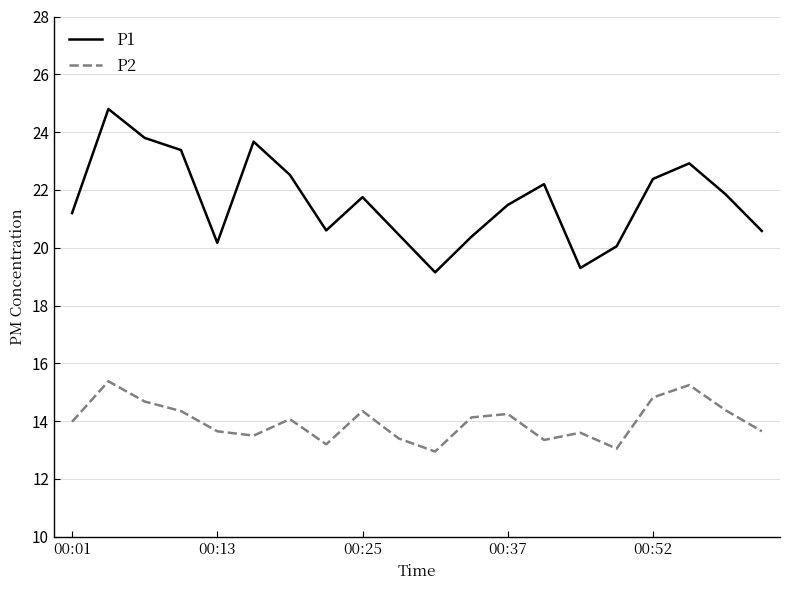

Which series has the largest total across all categories?

P1